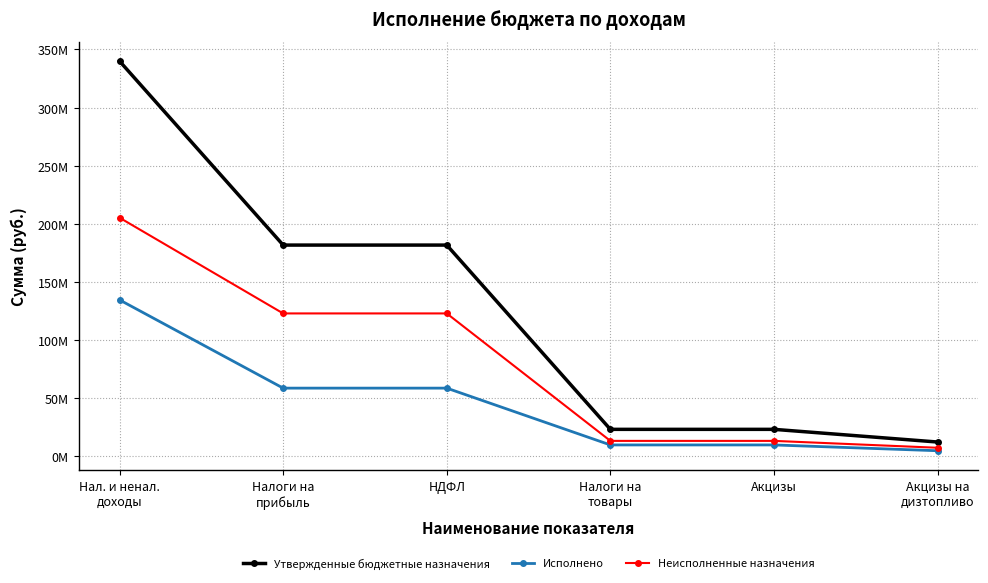

Is this an area chart (filled region under the line)?

No